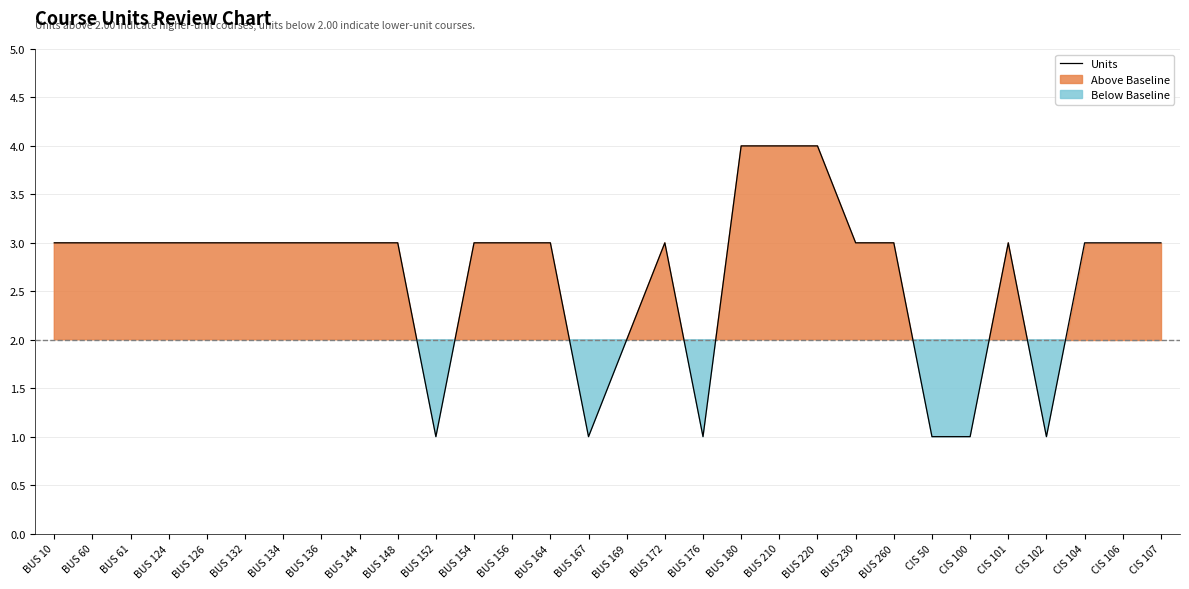

Reading left to right, transcribe all the data shown in this chart.

BUS 10=3	BUS 60=3	BUS 61=3	BUS 124=3	BUS 126=3	BUS 132=3	BUS 134=3	BUS 136=3	BUS 144=3	BUS 148=3	BUS 152=1	BUS 154=3	BUS 156=3	BUS 164=3	BUS 167=1	BUS 169=2	BUS 172=3	BUS 176=1	BUS 180=4	BUS 210=4	BUS 220=4	BUS 230=3	BUS 260=3	CIS 50=1	CIS 100=1	CIS 101=3	CIS 102=1	CIS 104=3	CIS 106=3	CIS 107=3